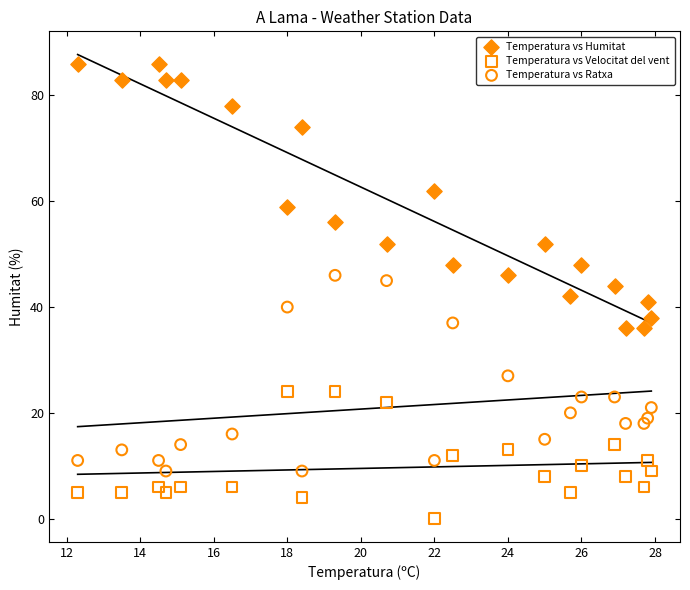

What are all the series names shown in the legend?

Temperatura vs Humitat, Temperatura vs Velocitat del vent, Temperatura vs Ratxa